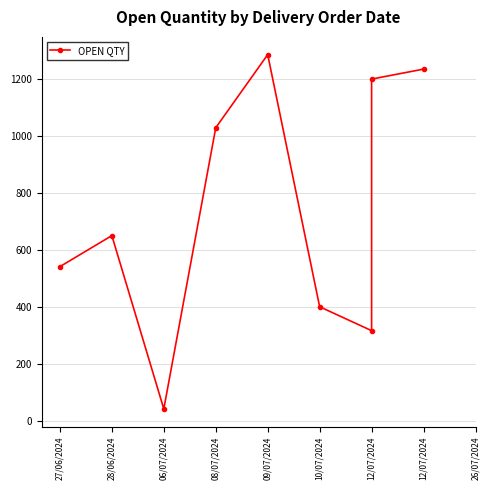

At which category does the chart reach its peak across all series?

09/07/2024